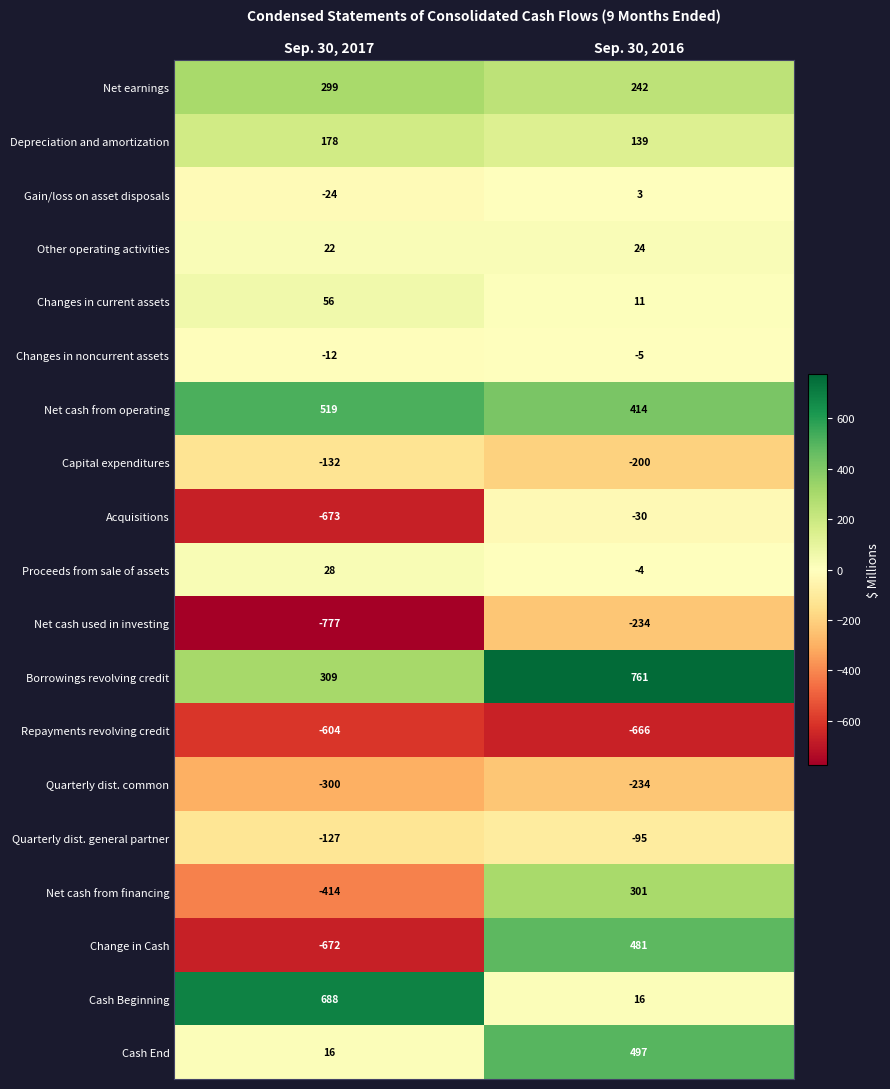

What is the difference between the Repayments revolving credit values at Sep. 30, 2016 and Sep. 30, 2017?

62